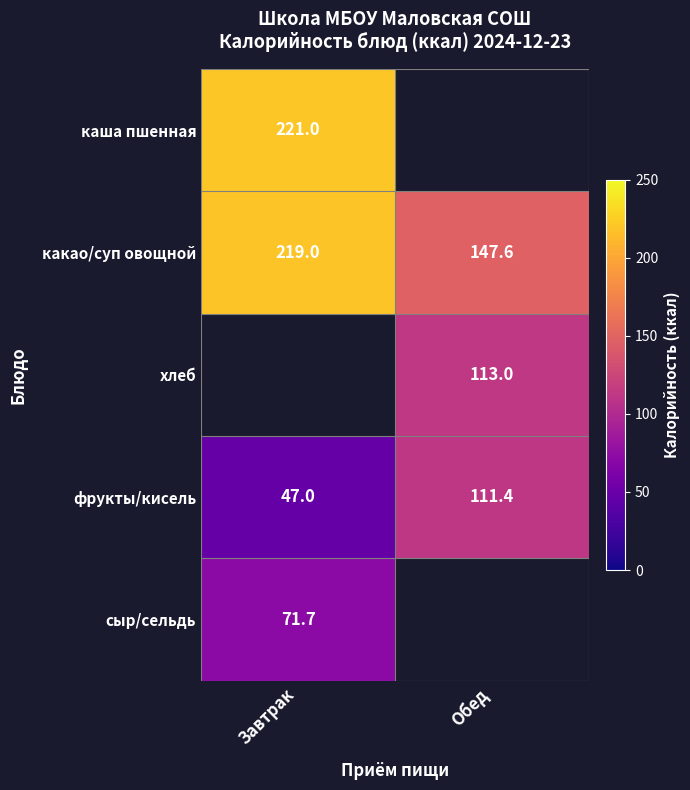

List the labels in order of фрукты/кисель value, largest first.

Обед, Завтрак